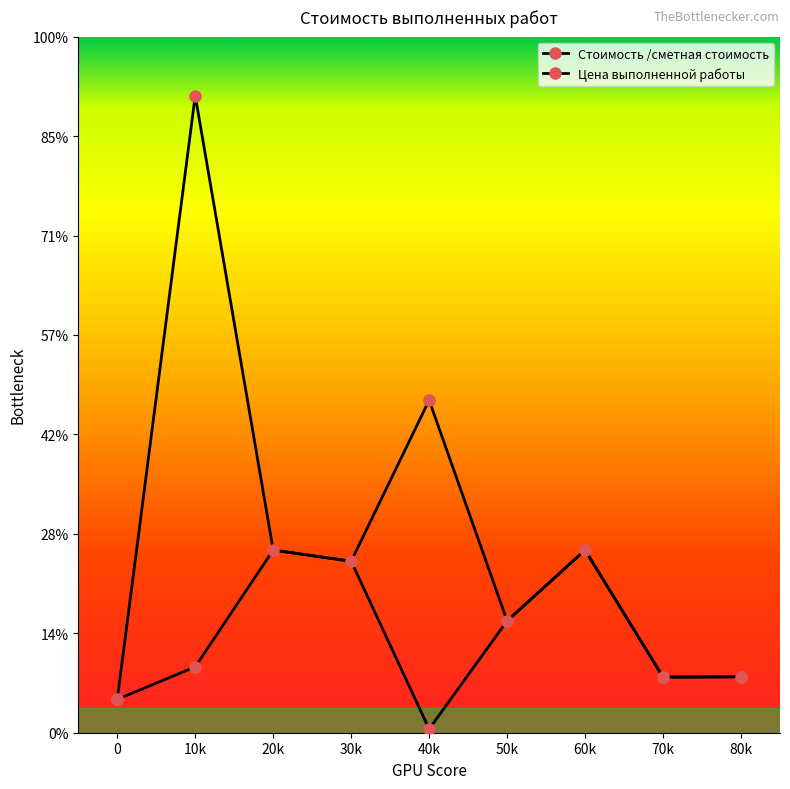

Does the chart display data point markers on the line(s)?

Yes